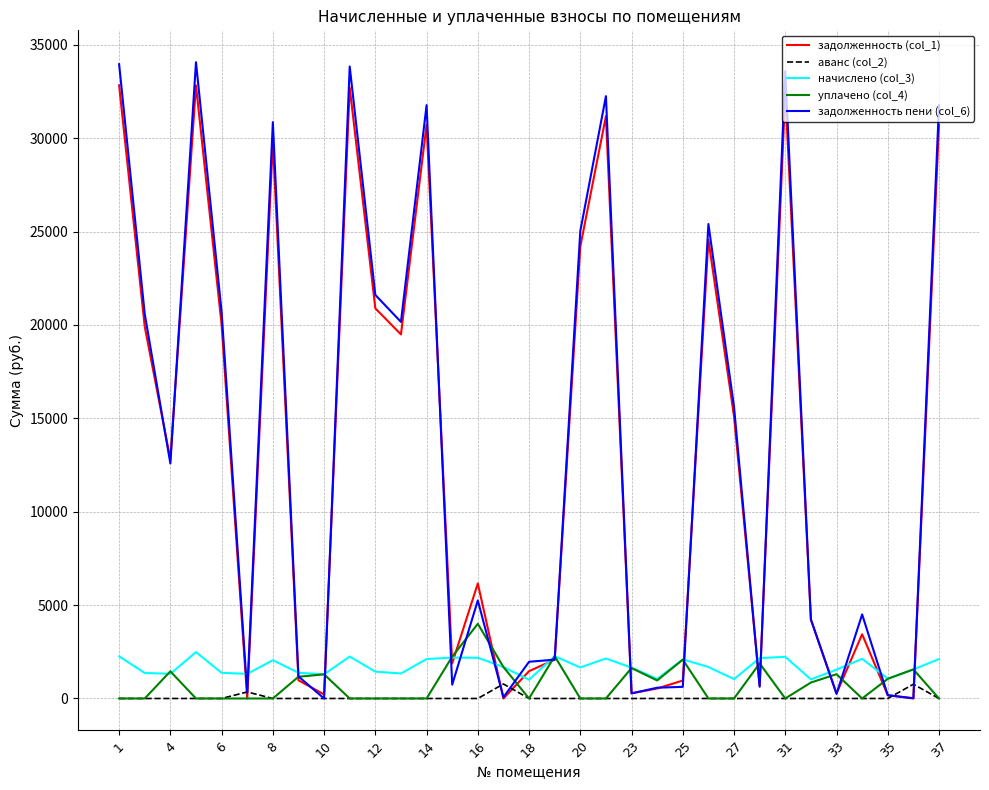

Which series has the widest spread of values?

задолженность пени (col_6)